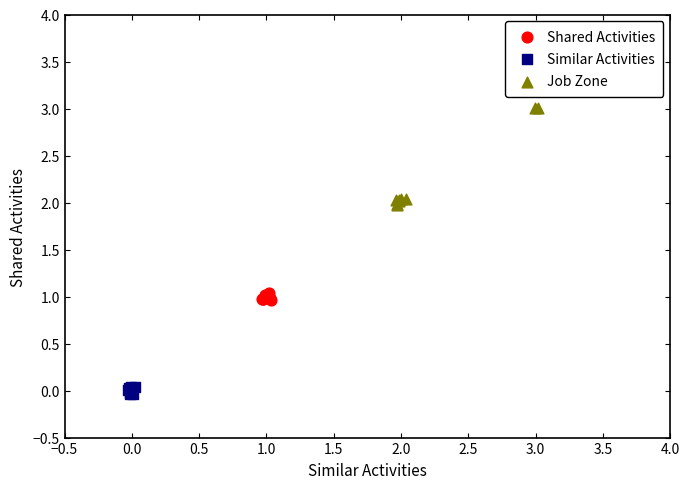

Which series reaches the minimum Y coordinate?

Similar Activities